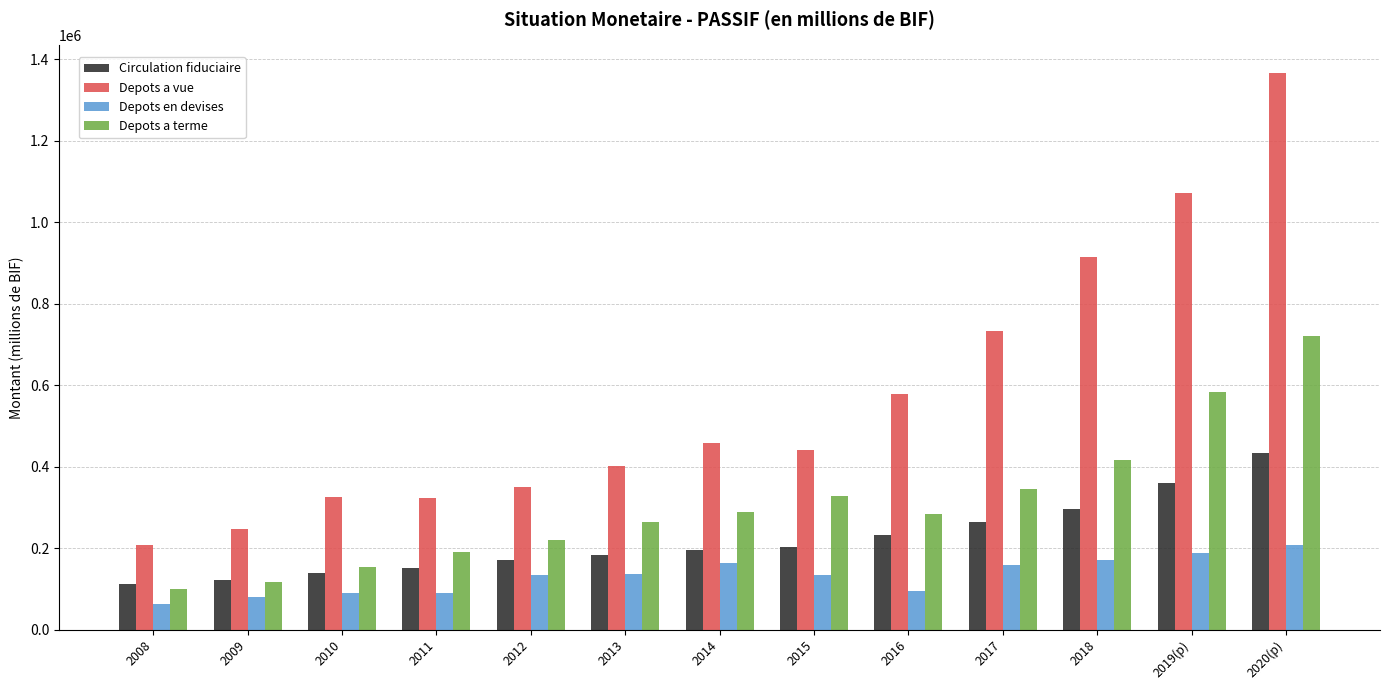

What is the smallest value displayed?

63073.7